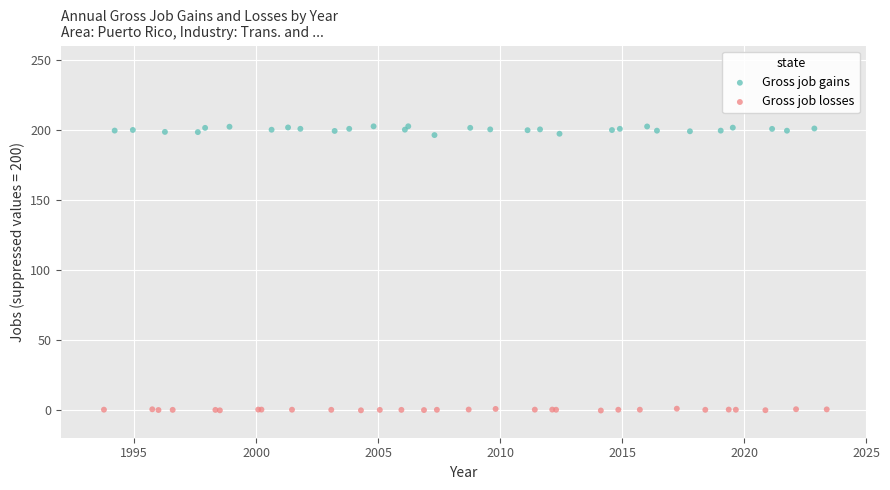

Which series has the largest Y range (max minus min)?

Gross job gains